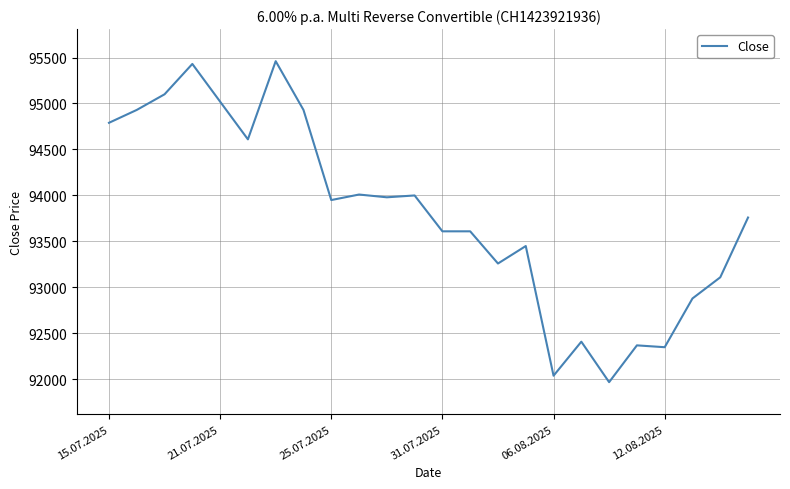

True or false: there are more than 2 points higher than both neighbors.

True